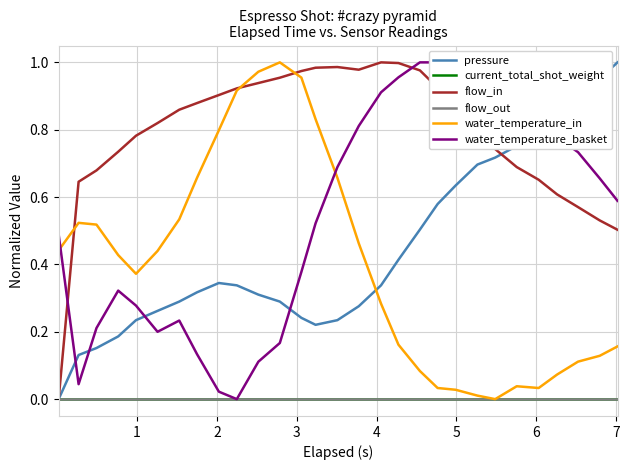

True or false: current_total_shot_weight and water_temperature_basket intersect in this chart.

False